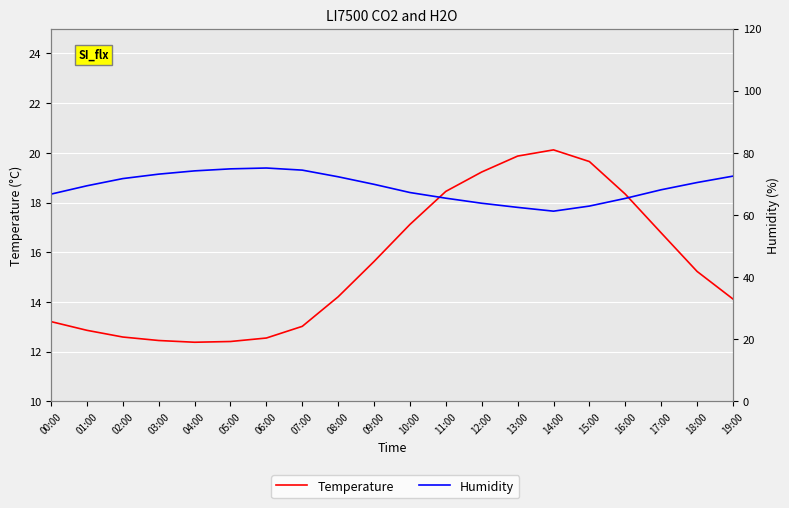

Reading left to right, extract all data points from this chart.

Temperature: 00:00=13.2	01:00=12.9	02:00=12.6	03:00=12.4	04:00=12.4	05:00=12.4	06:00=12.6	07:00=13.0	08:00=14.2	09:00=15.6	10:00=17.1	11:00=18.4	12:00=19.2	13:00=19.9	14:00=20.1	15:00=19.6	16:00=18.3	17:00=16.8	18:00=15.2	19:00=14.1
Humidity: 00:00=66.7	01:00=69.4	02:00=71.7	03:00=73.2	04:00=74.2	05:00=74.8	06:00=75.1	07:00=74.4	08:00=72.3	09:00=69.9	10:00=67.2	11:00=65.4	12:00=63.8	13:00=62.5	14:00=61.2	15:00=62.9	16:00=65.3	17:00=68.1	18:00=70.5	19:00=72.5